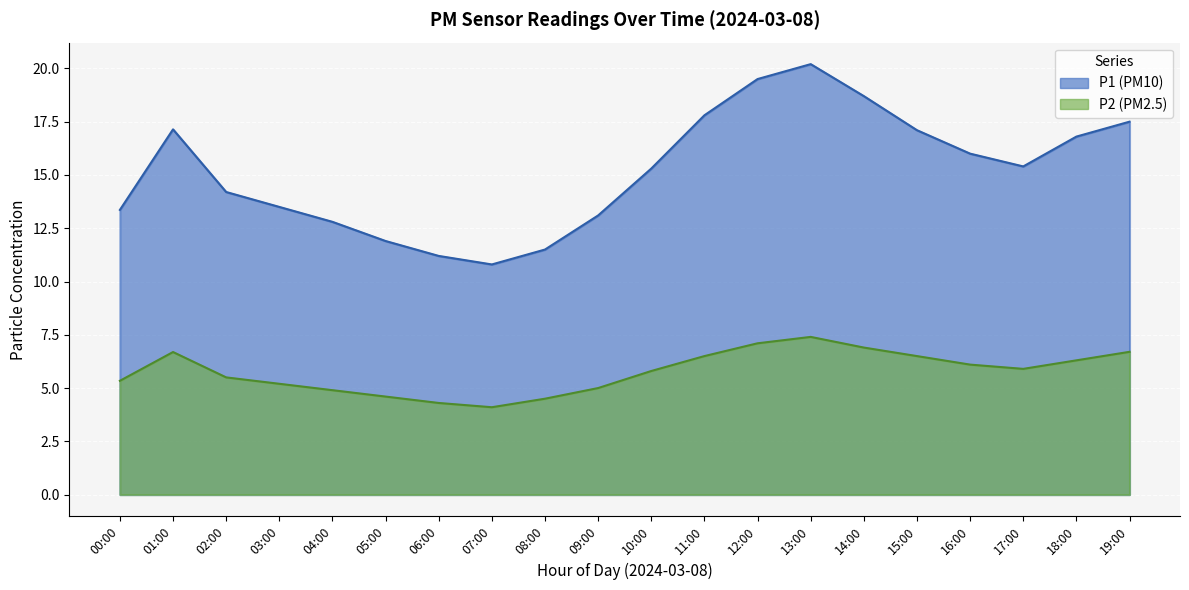

The value of P1 at 09:00 is 5.2. True or false?

False